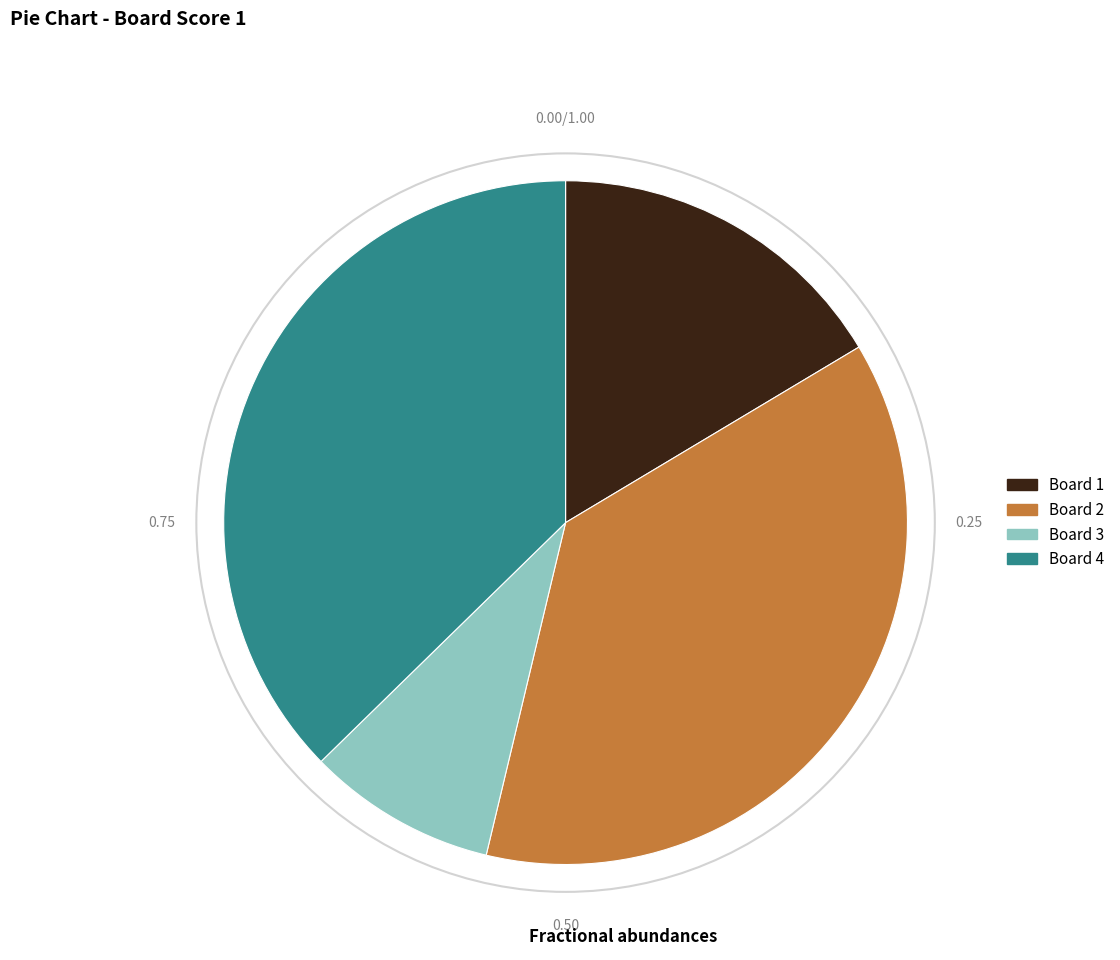

Does any single category account for the majority?

No